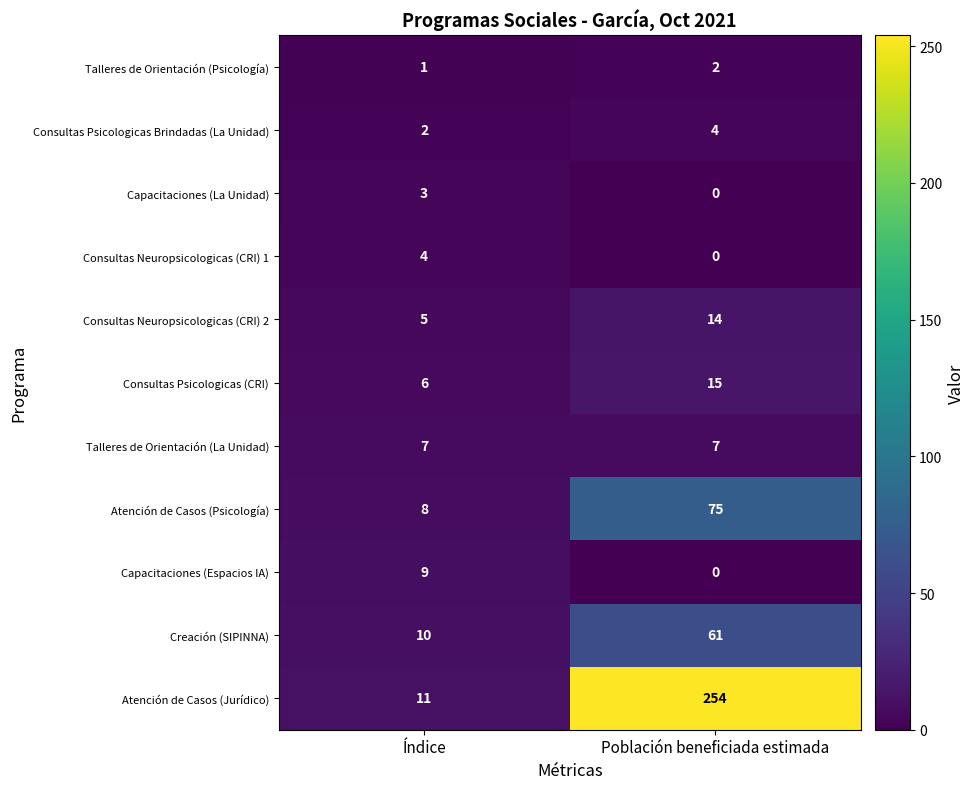

At which label does Atención de Casos (Psicología) reach its minimum?

Índice